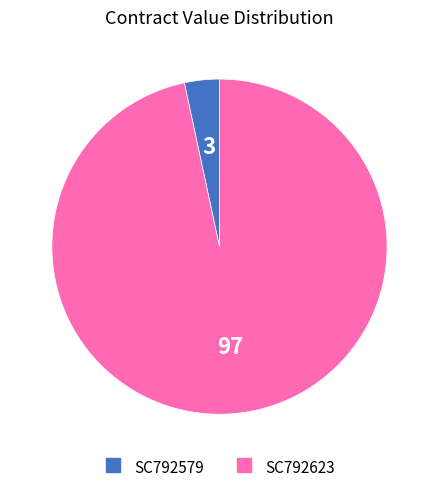

Which slice is the smallest?

SC792579